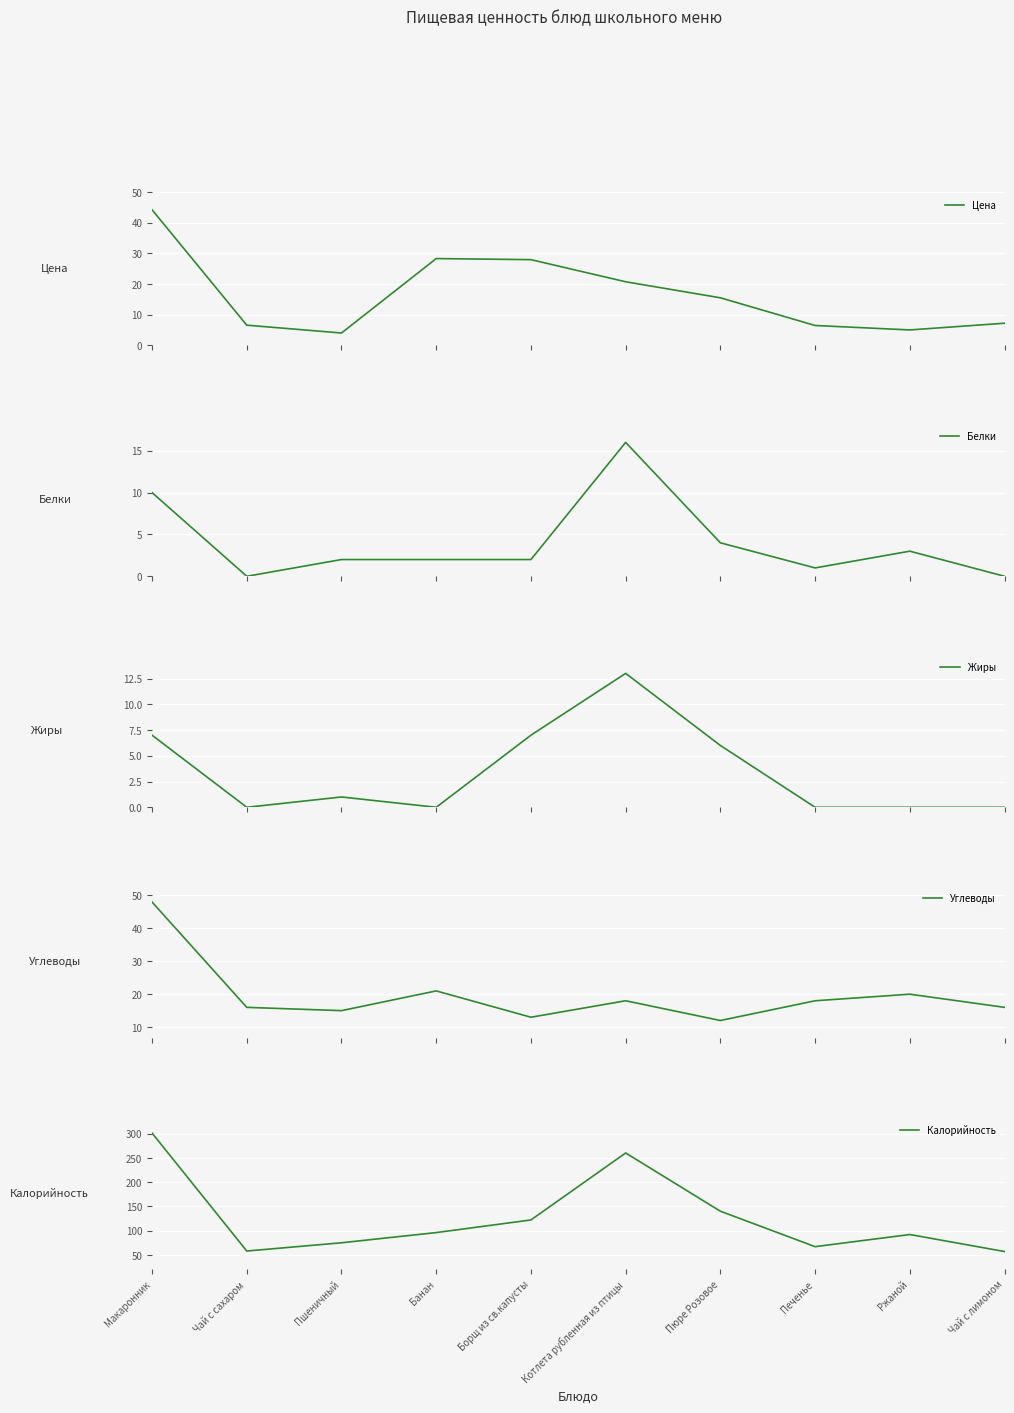

The Цена series shows 18.6 at Борщ из св.капусты. True or false?

False